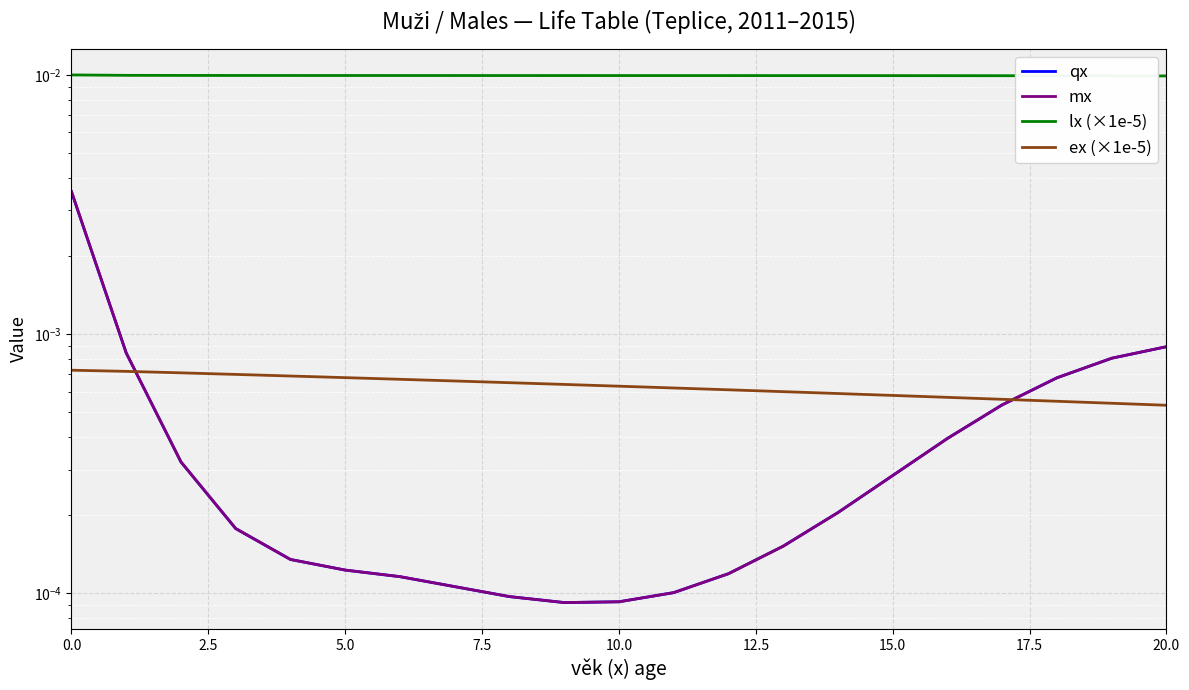

Between 7.5 and 15.0, which series saw the biggest shift?

mx